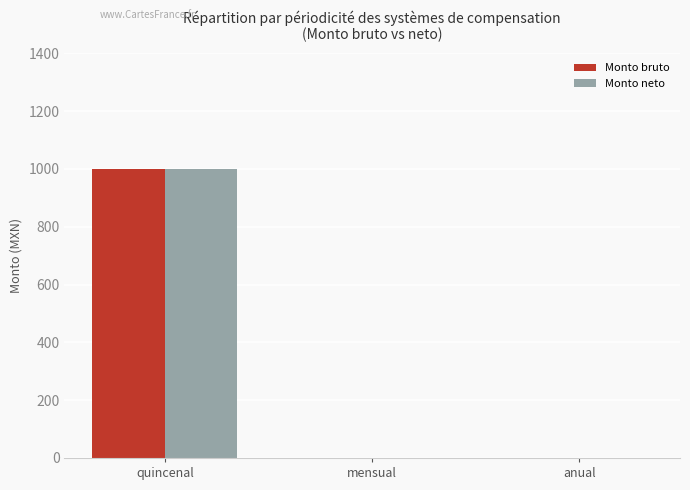

Reading right to left, extract all data points from this chart.

Monto bruto: anual=0	mensual=0	quincenal=1000
Monto neto: anual=0	mensual=0	quincenal=1000